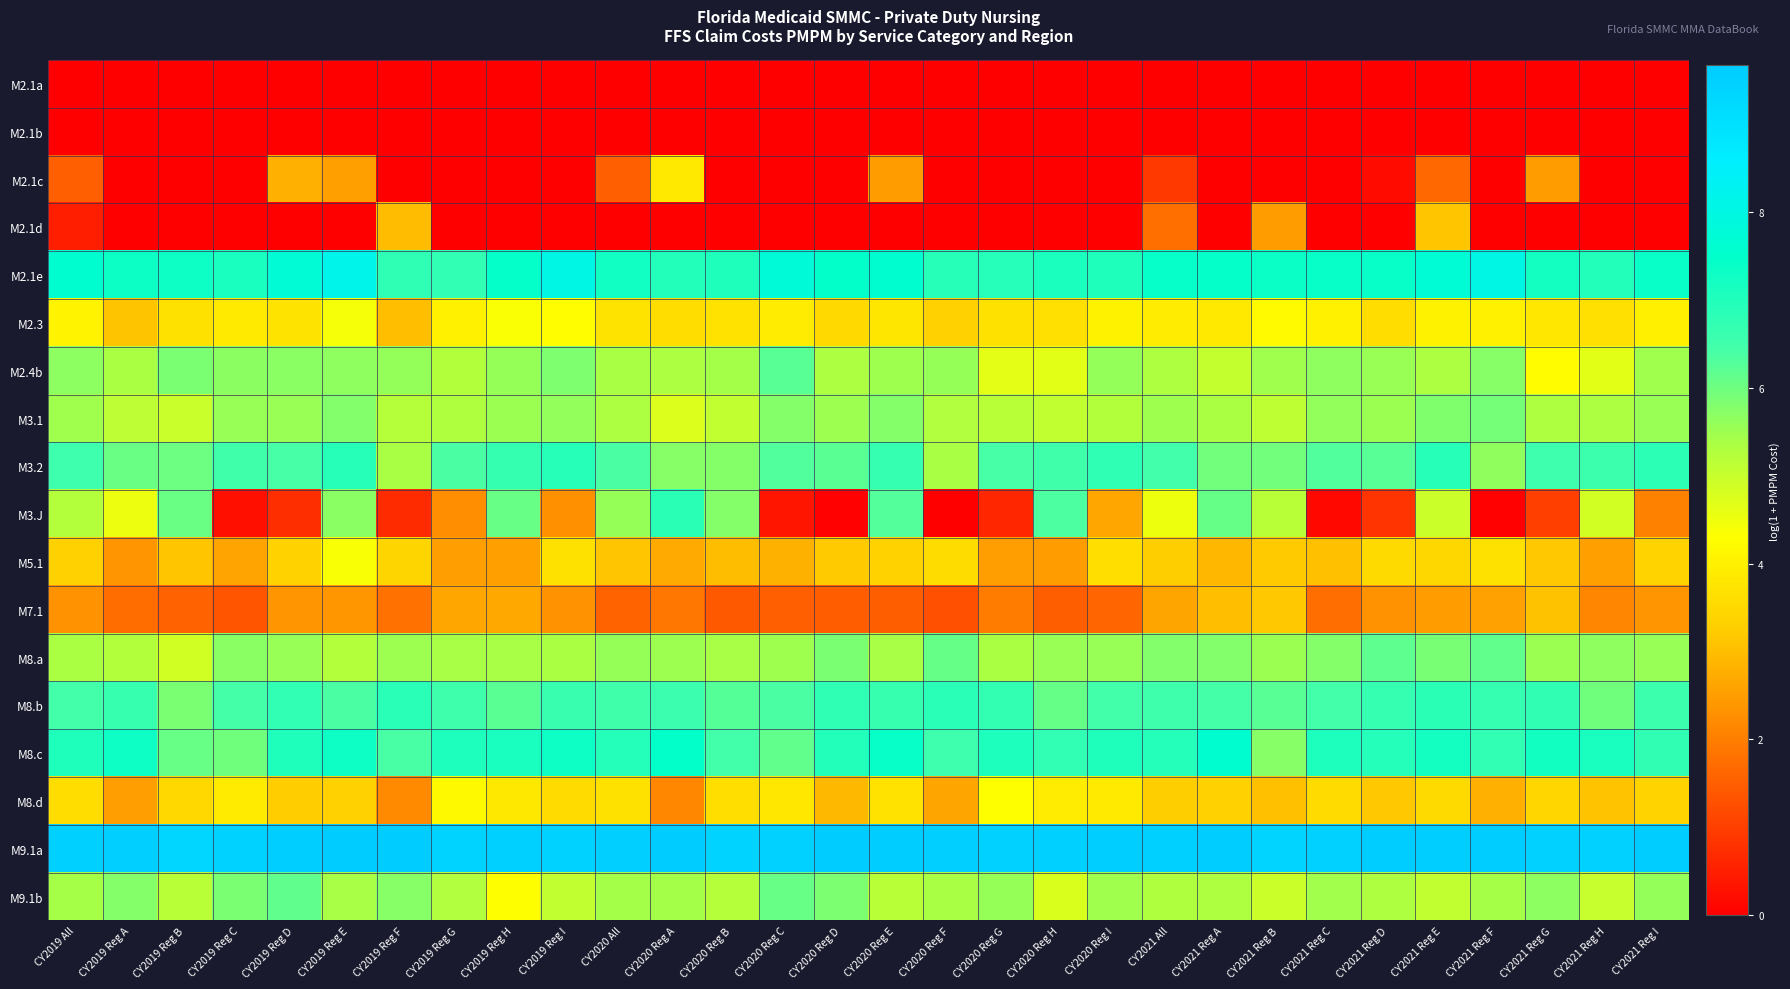

Between CY2019 Reg C and CY2019 Reg H, which is larger?

CY2019 Reg C